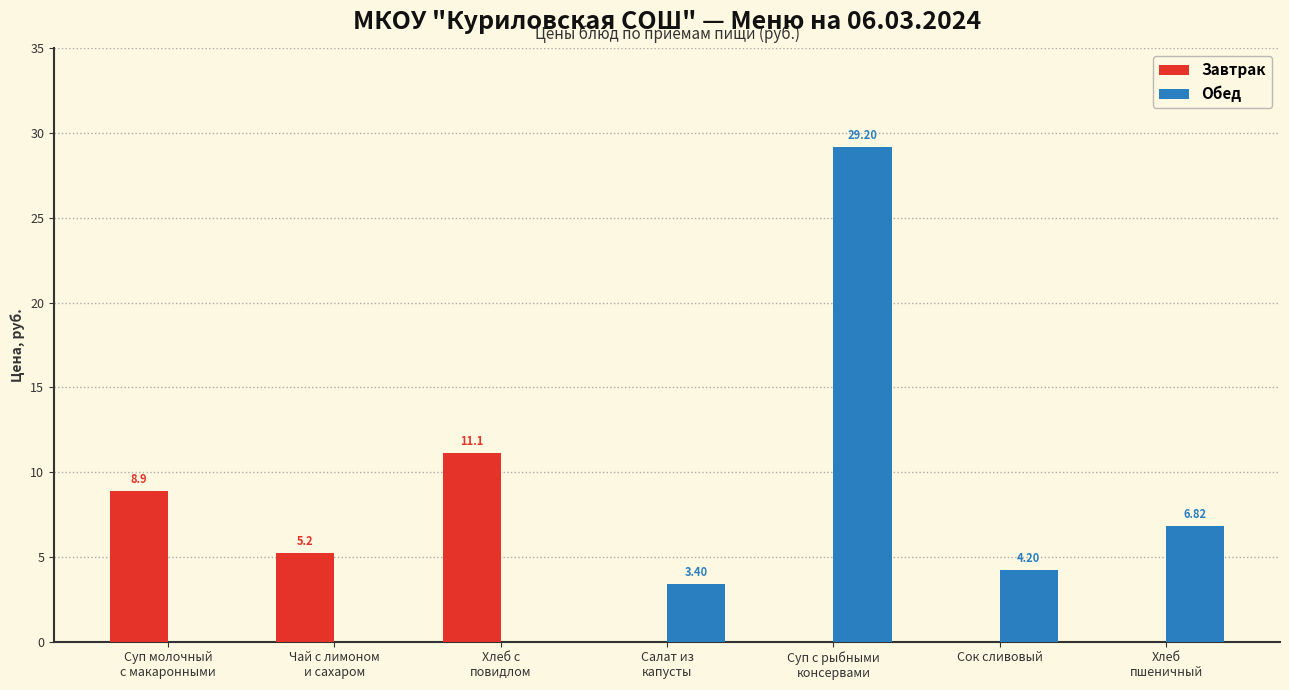

The Завтрак series shows -4.5 at Салат из
капусты. True or false?

False